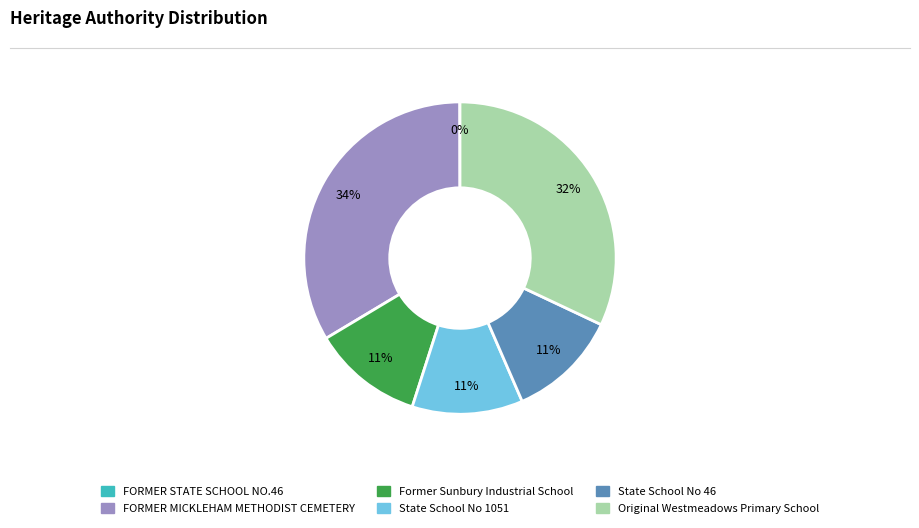

Is it true that State School No 1051 is 1% of the pie?

False